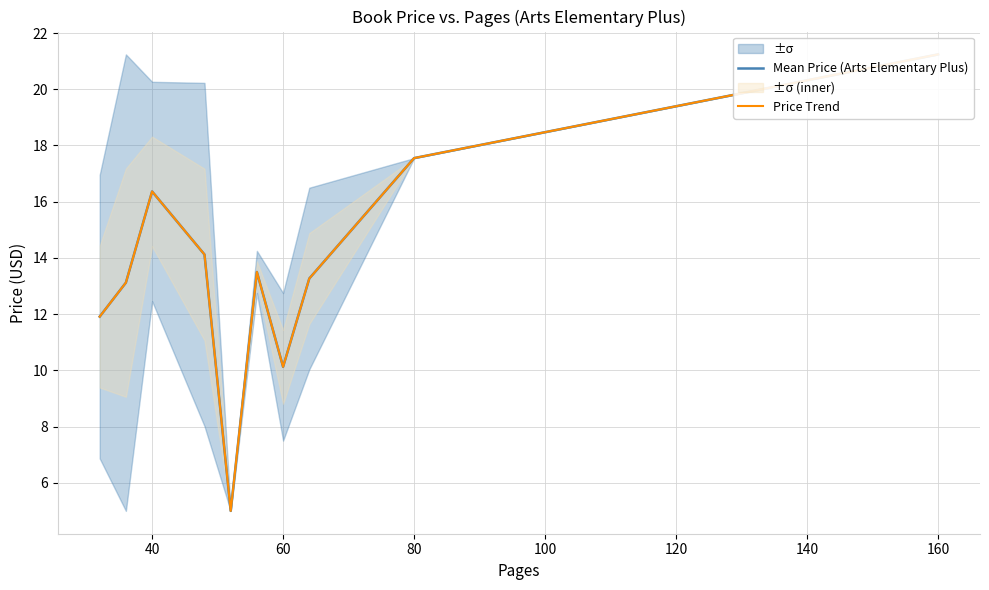

Reading left to right, transcribe all the data shown in this chart.

Mean Price (Arts Elementary Plus): 11.9	13.1	16.4	14.1	5.0	13.5	10.1	13.3	17.6	21.2
Price Trend: 11.9	13.1	16.4	14.1	5.0	13.5	10.1	13.3	17.6	21.2